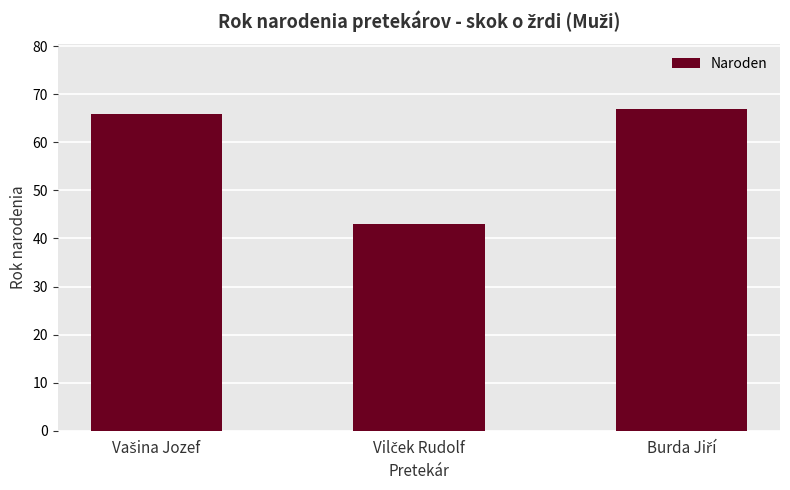

Are the bars grouped side by side (vs. stacked)?

No